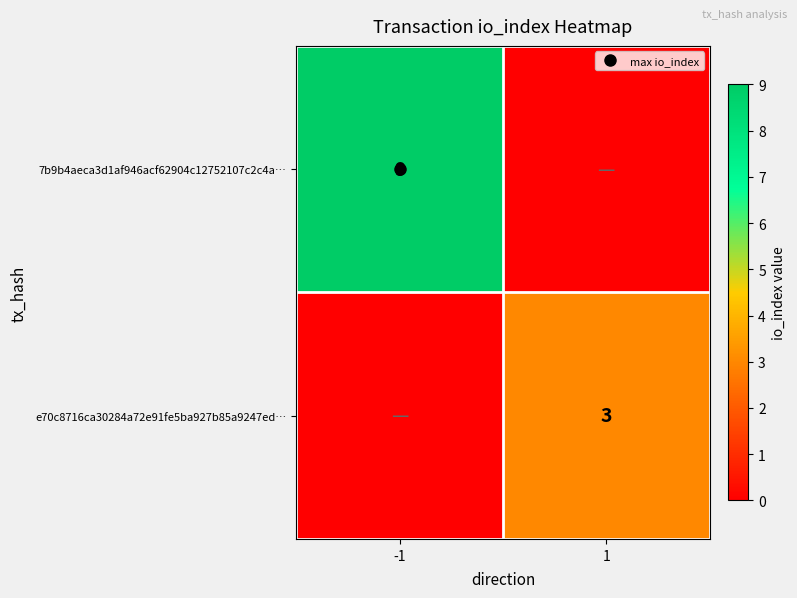

Is it true that 7b9b4aeca3d1af946acf62904c12752107c2c4a… equals 9 at -1?

True